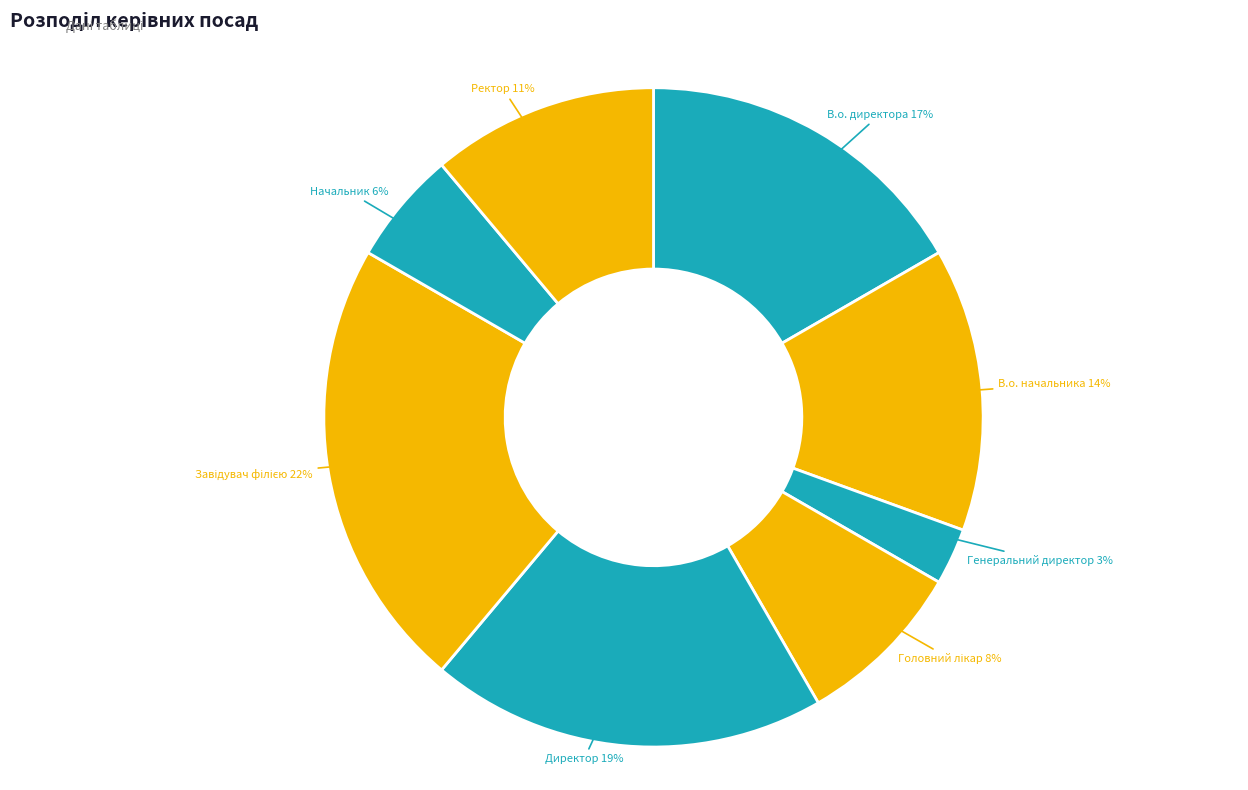

The Начальник slice represents 11% of the pie. True or false?

False